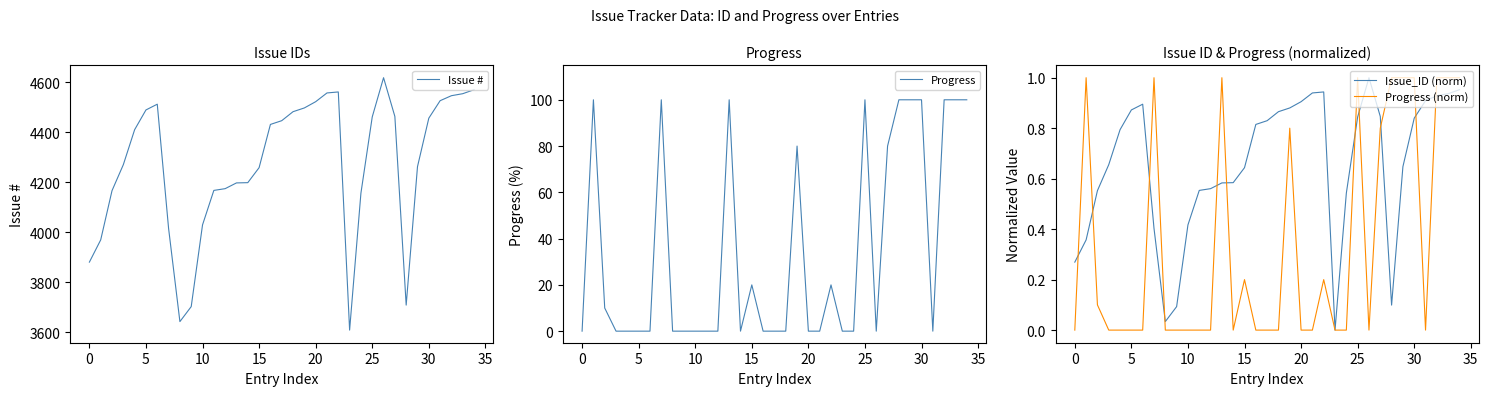

What is the difference between the second highest and minimum values in the Progress (norm) series?

1.0